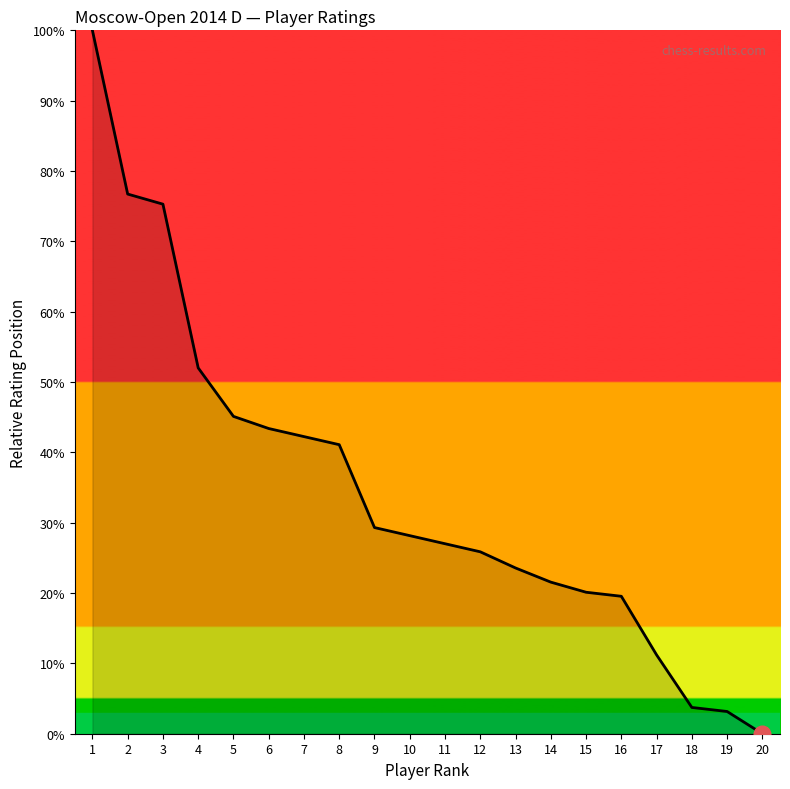

Count the number of categories in the chart.

20